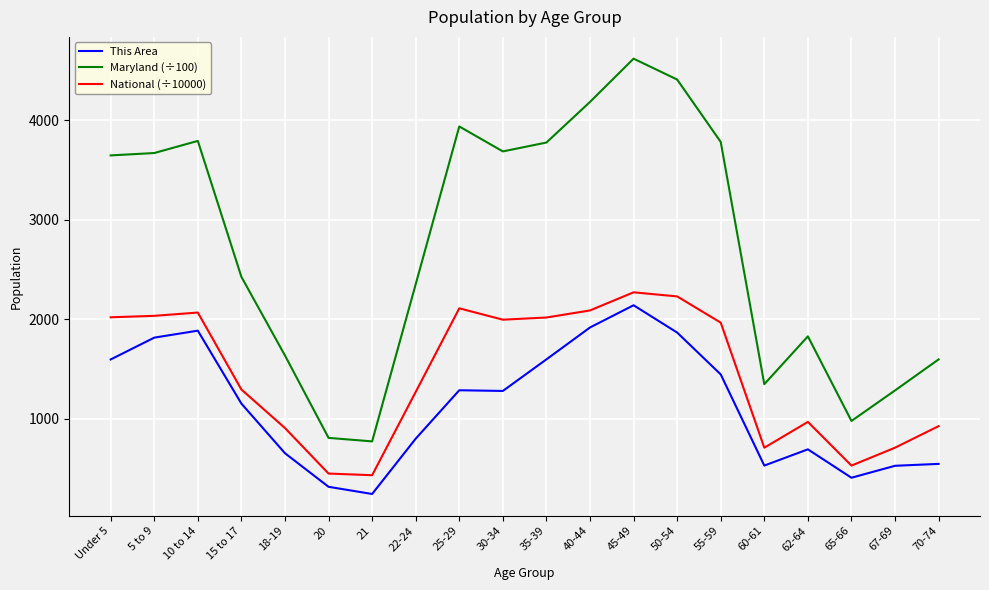

Which series has the largest total across all categories?

Maryland (÷100)